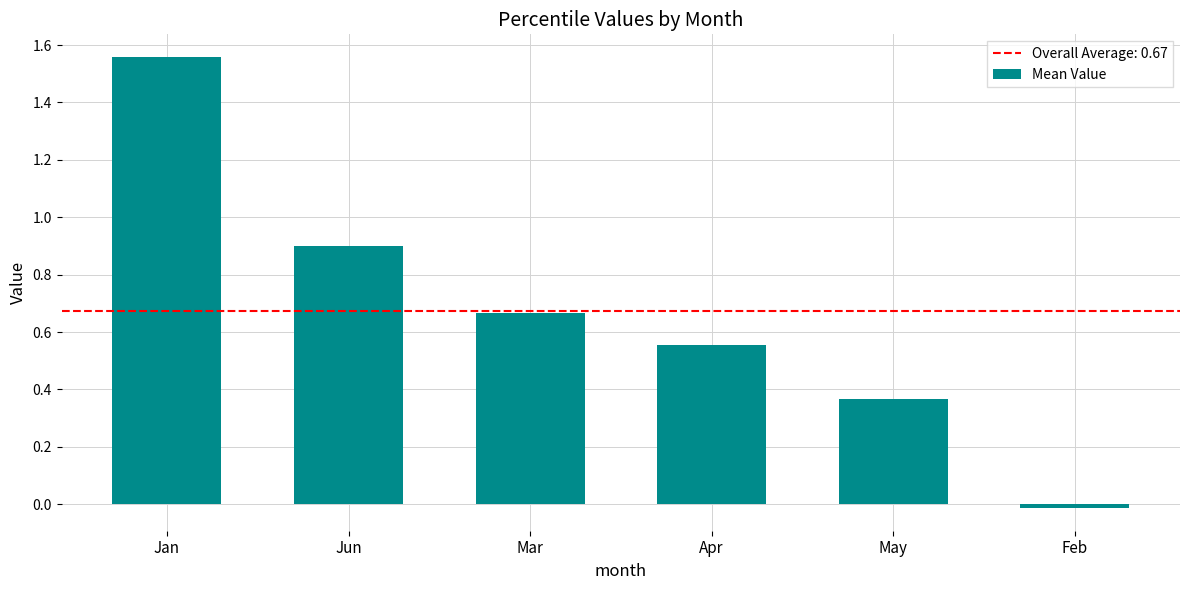

Is it true that the value at Jan is 2.1?

False